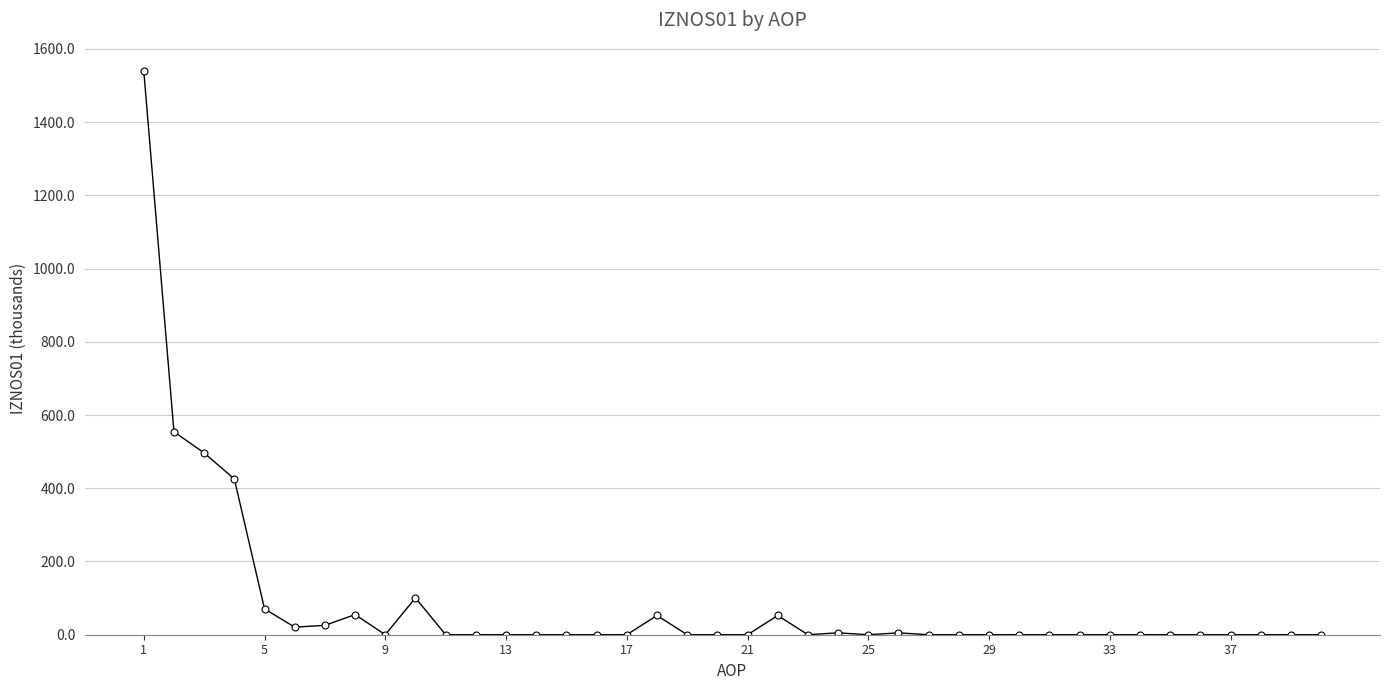

What is the greatest value displayed?

1540.1